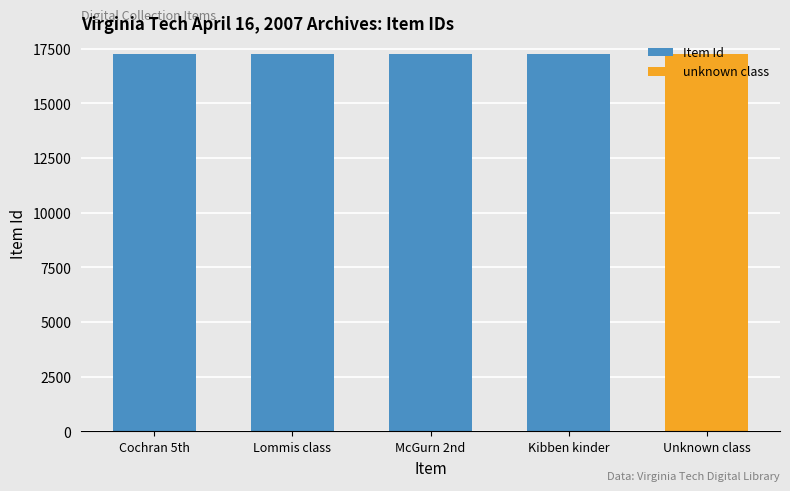

What is the sum of the Item Id values at Cochran 5th and McGurn 2nd?

34518